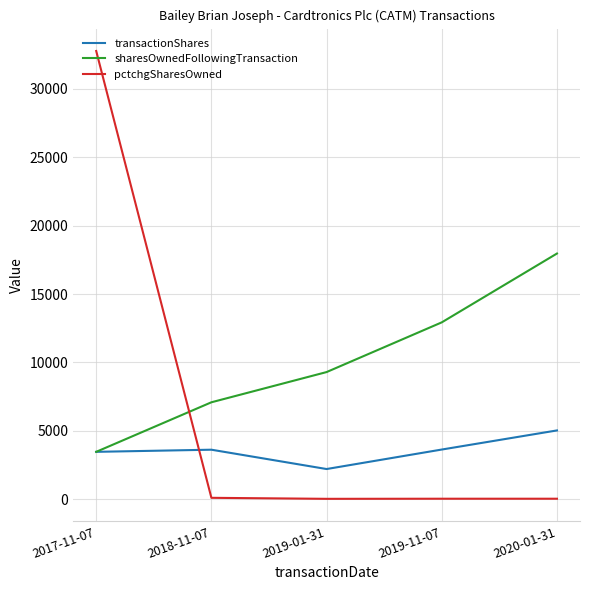

Is it true that pctchgSharesOwned equals 39 at 2019-11-07?

True